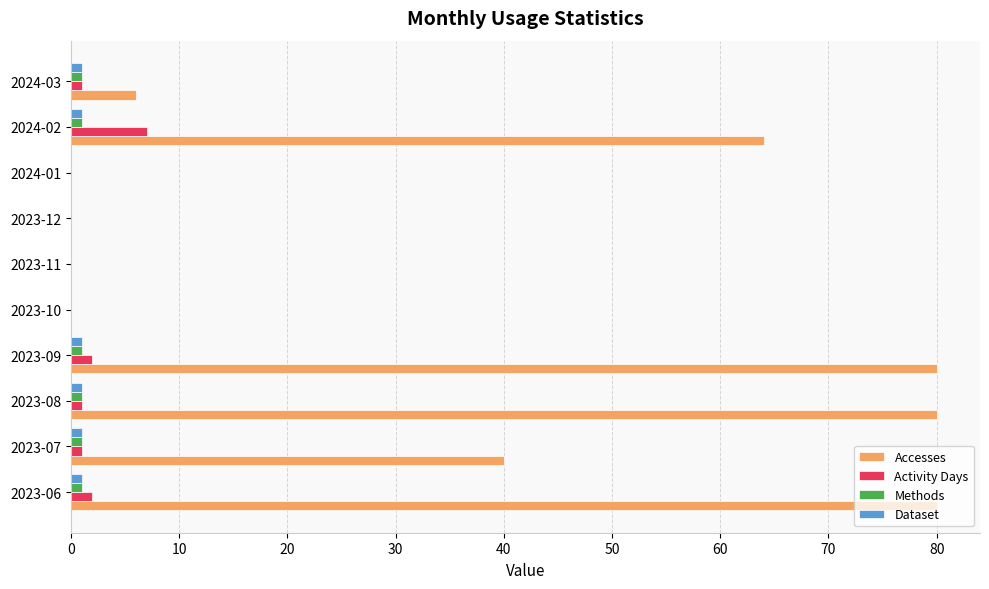

Is it true that Methods equals 1 at 2023-08?

True